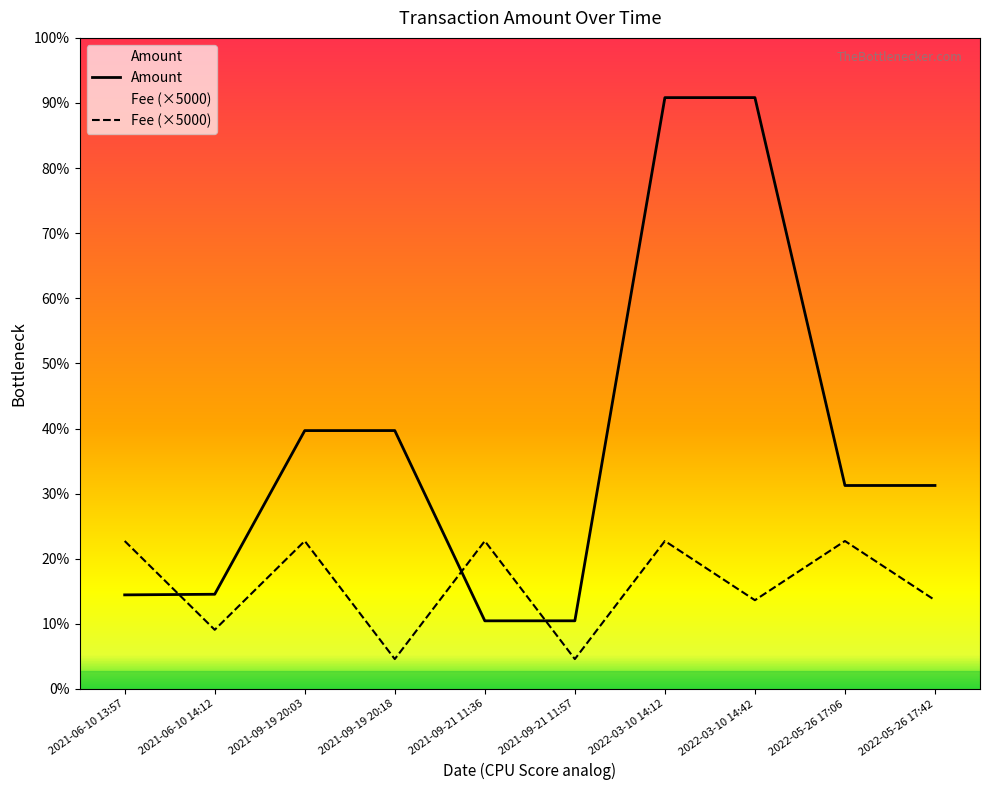

Which series ends up on top after the final intersection of Fee and Amount?

Amount